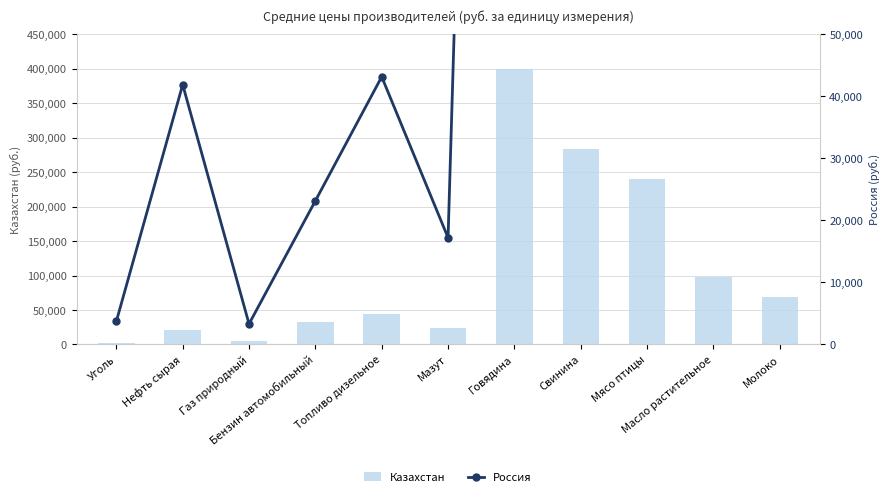

What is the label of the 3rd bar from the left?

Газ природный